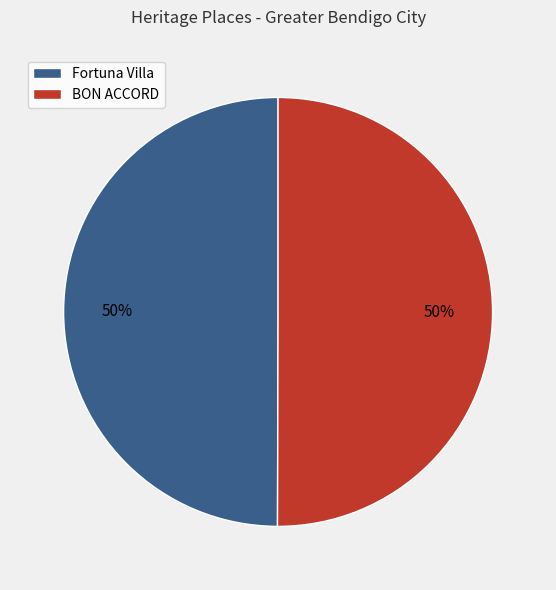

To the nearest percent, what is the average slice percentage?

50%